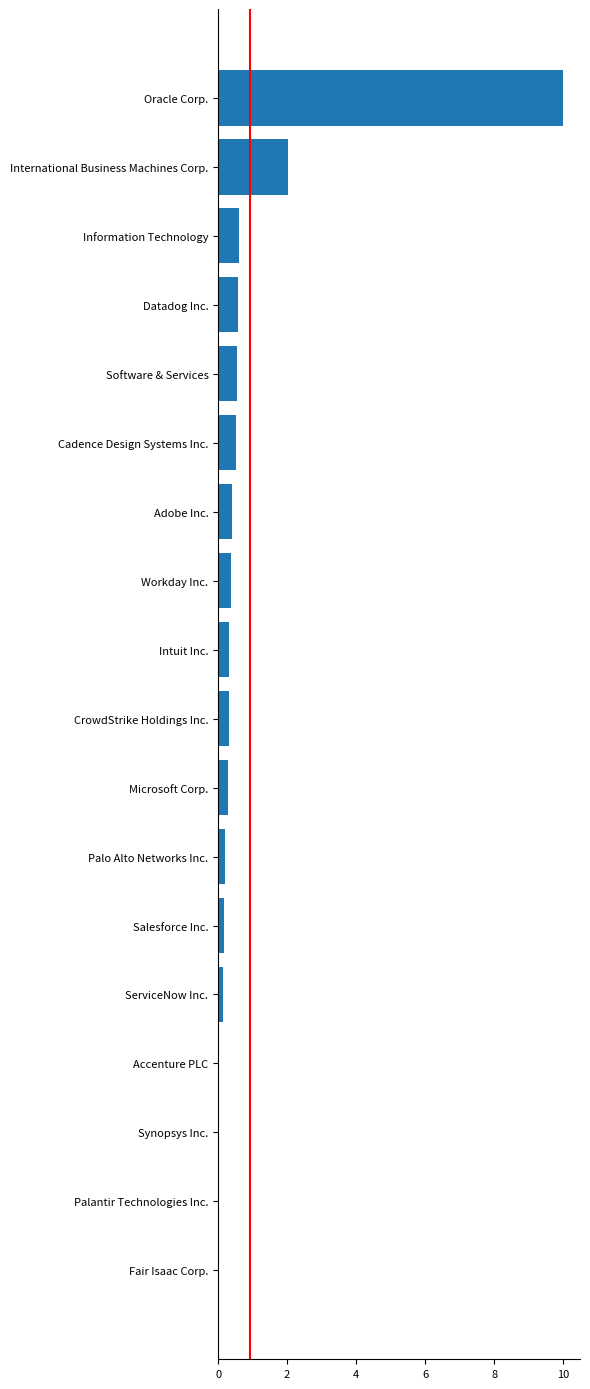

Between Datadog Inc. and International Business Machines Corp., which is larger?

International Business Machines Corp.